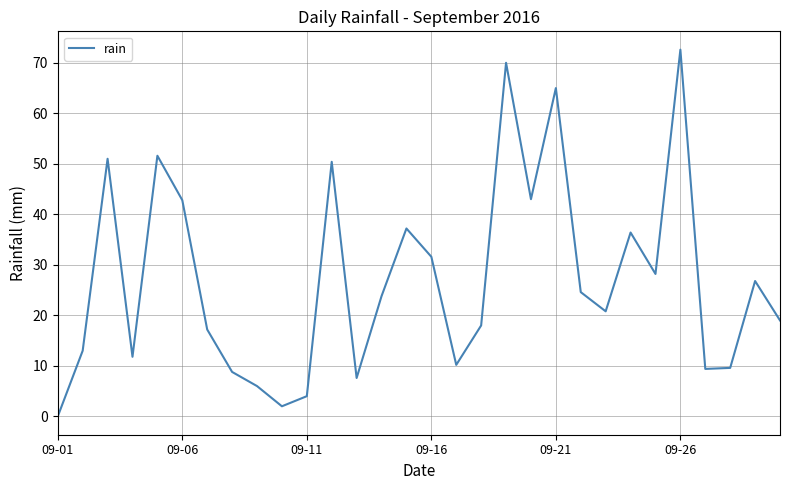

How many lines are shown in the chart?

1